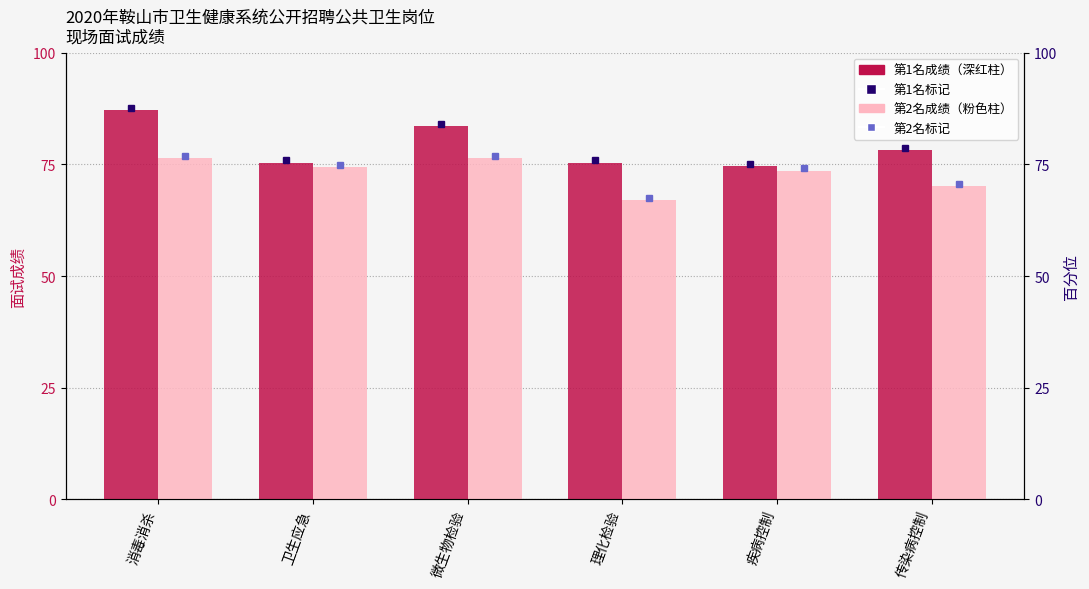

True or false: 第2名成绩 has a value of 102.2 at 卫生应急.

False